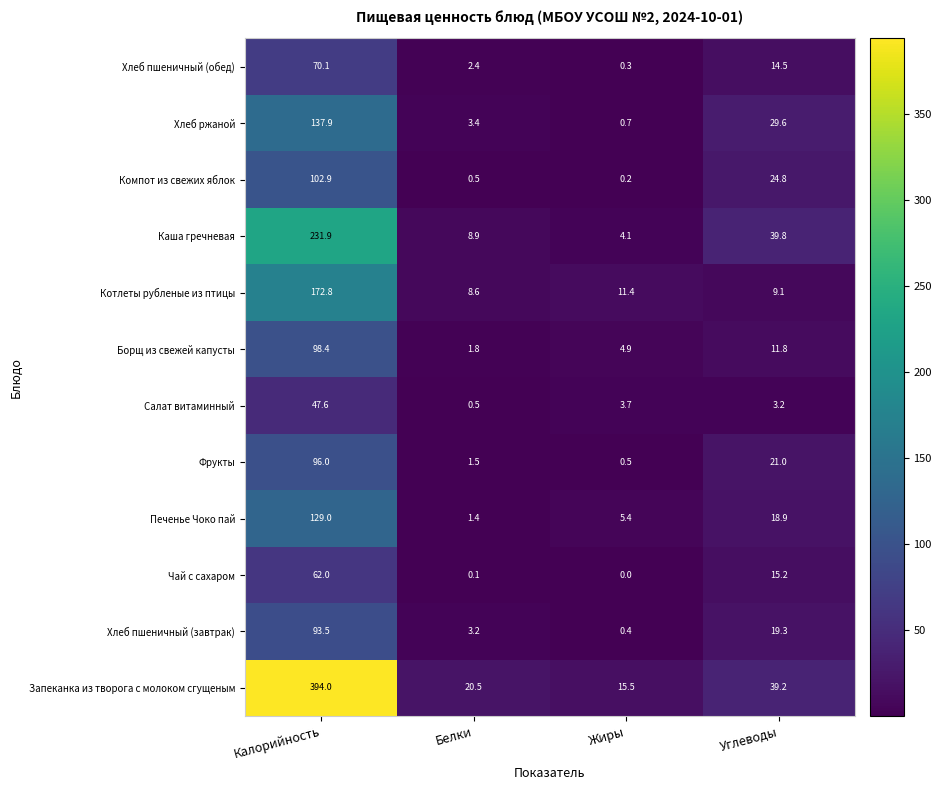

Which series has the largest total across all categories?

Запеканка из творога с молоком сгущеным